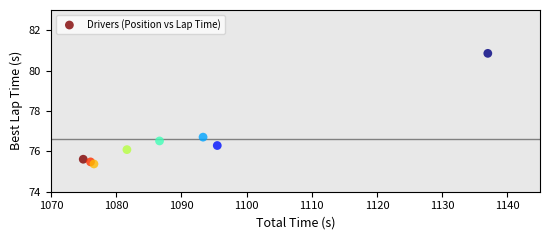

What is the range of Y values (max minus min)?

5.5